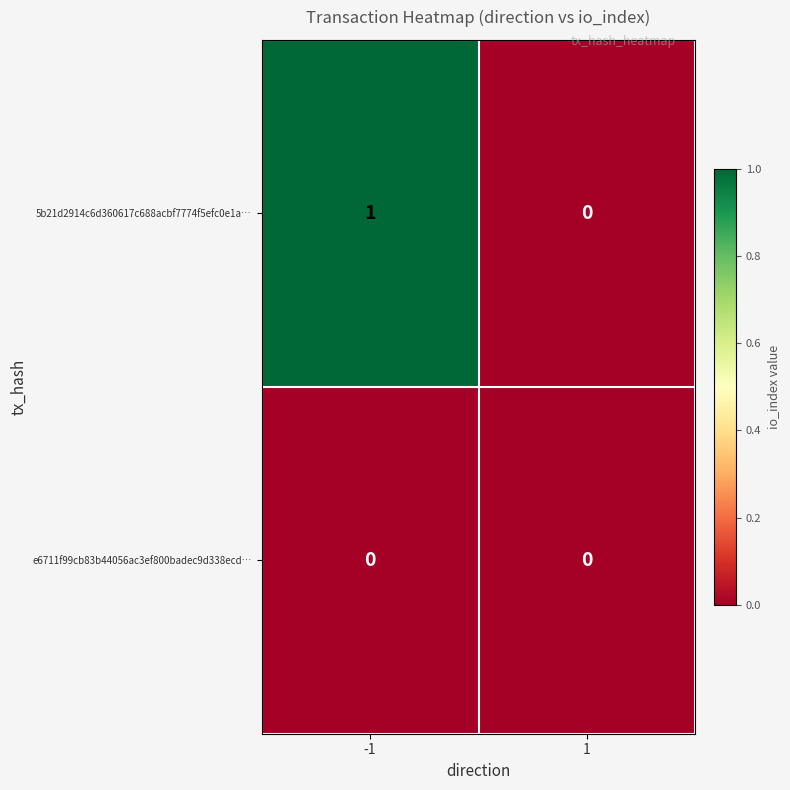

Rank the series by their maximum value, from lowest to highest.

e6711f99cb83b44056ac3ef800badec9d338ecd…, 5b21d2914c6d360617c688acbf7774f5efc0e1a…